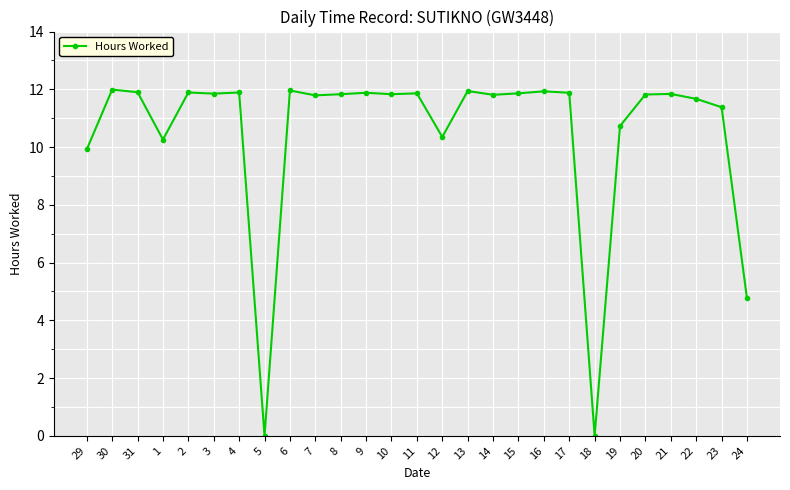

How many data points does each series have?

27